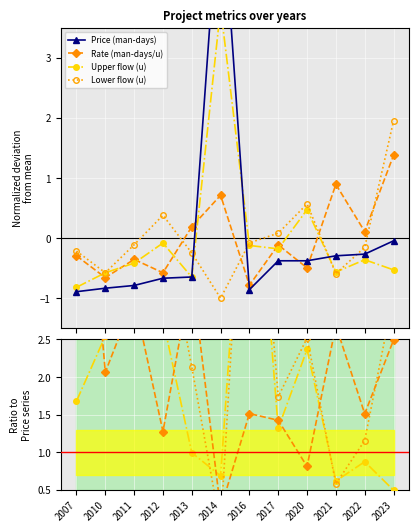

Between 2016 and 2021, which series saw the biggest shift?

Rate (man-days/u)